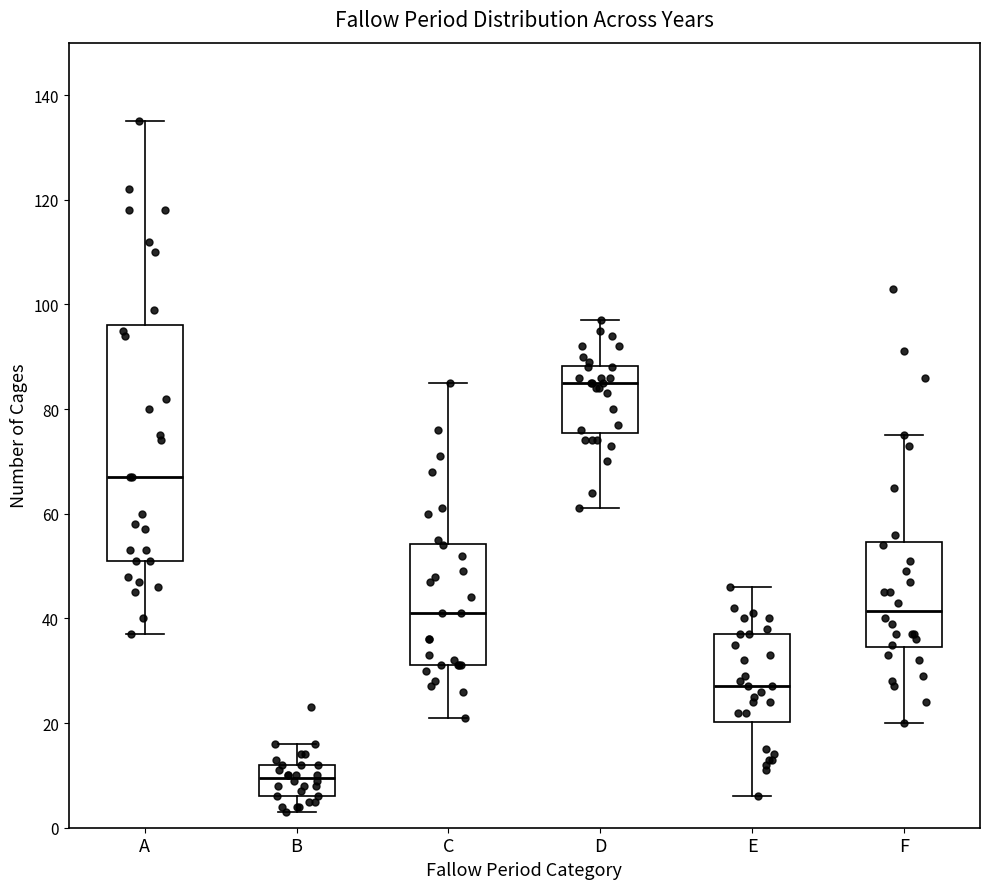

Which box is the tallest, from its lower edge to its upper edge?

A